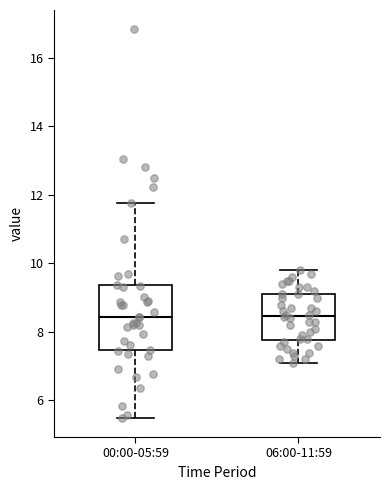

Where is the lower edge of the box for 00:00-05:59 on the y-axis? The values are not printed on the chart, so give them approximately, as read against the axis.

7.4